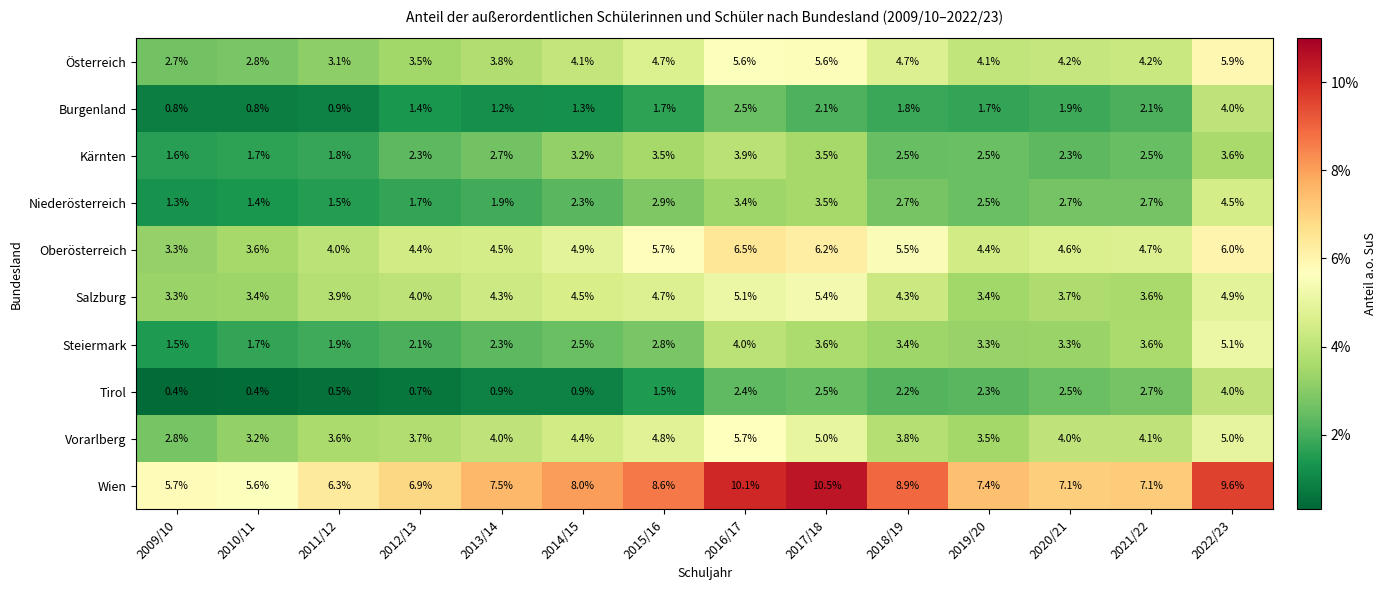

Is it true that Salzburg equals 2.7 at 2015/16?

False